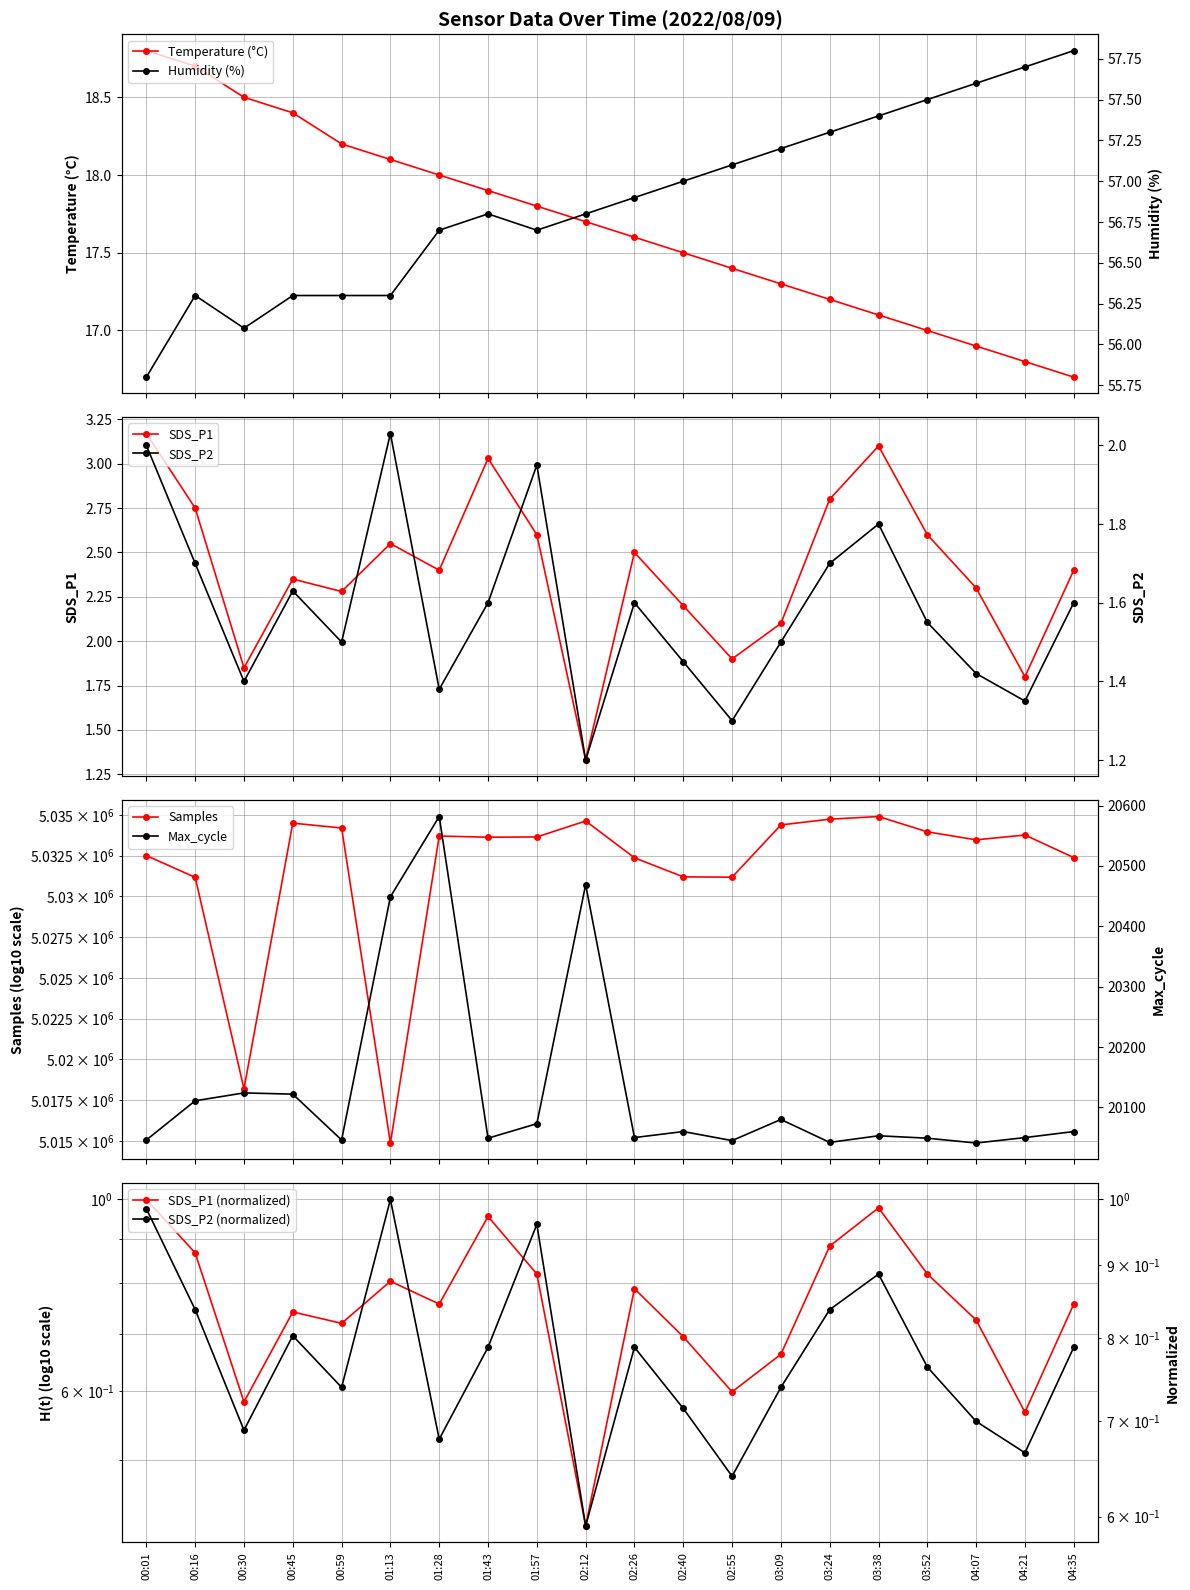

At 04:21, list the series in order from largest to smallest.

Samples, Max_cycle, Humidity, Temp, SDS_P1, SDS_P2